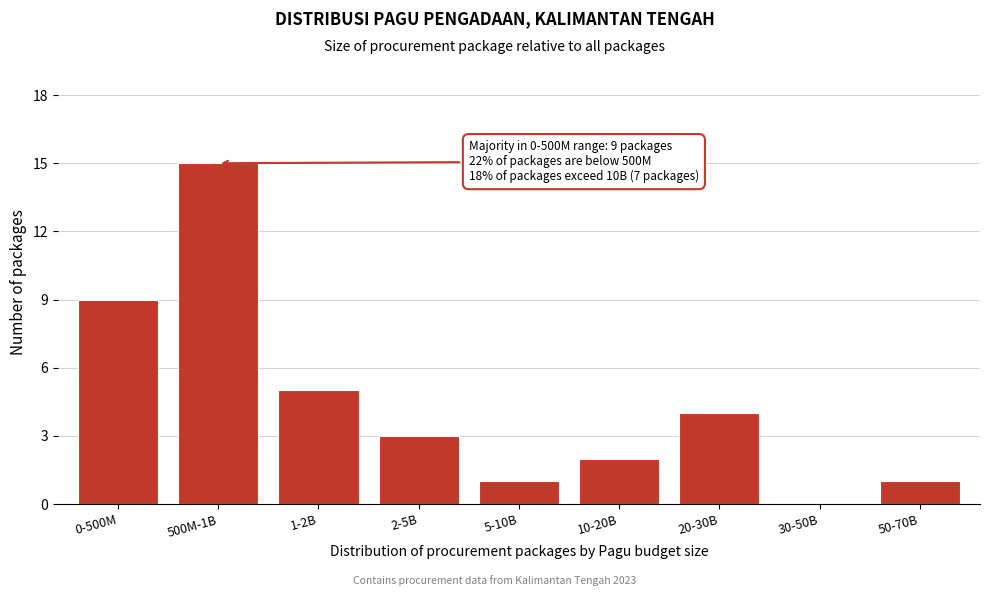

Reading left to right, what are all the values shown in this chart?

0-500M=9	500M-1B=15	1-2B=5	2-5B=3	5-10B=1	10-20B=2	20-30B=4	30-50B=0	50-70B=1